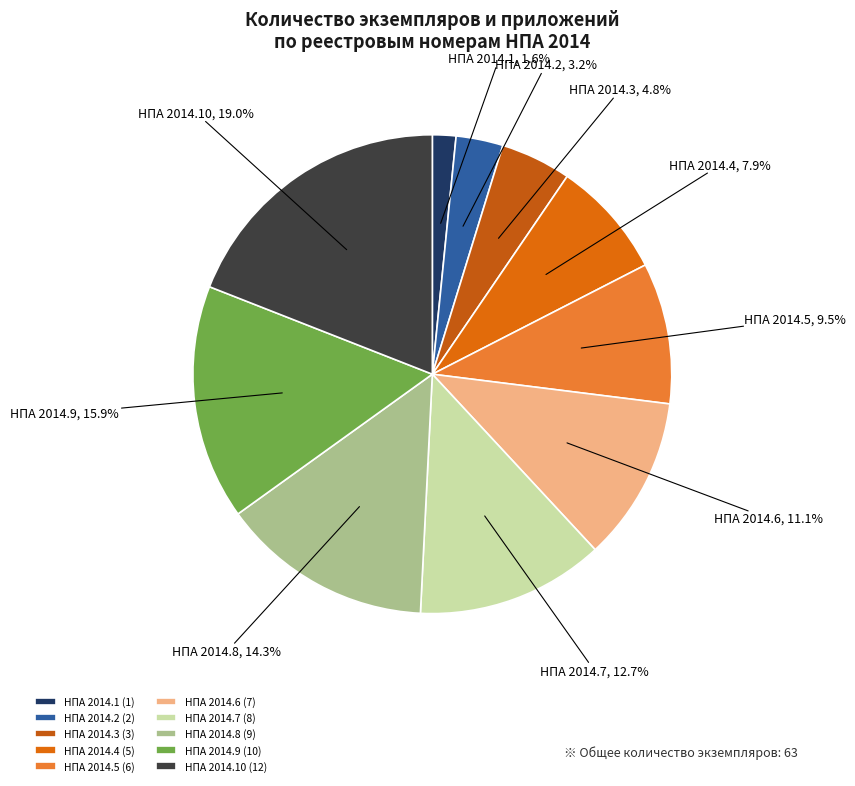

How much of the chart is everything except НПА 2014.1?

98.4%